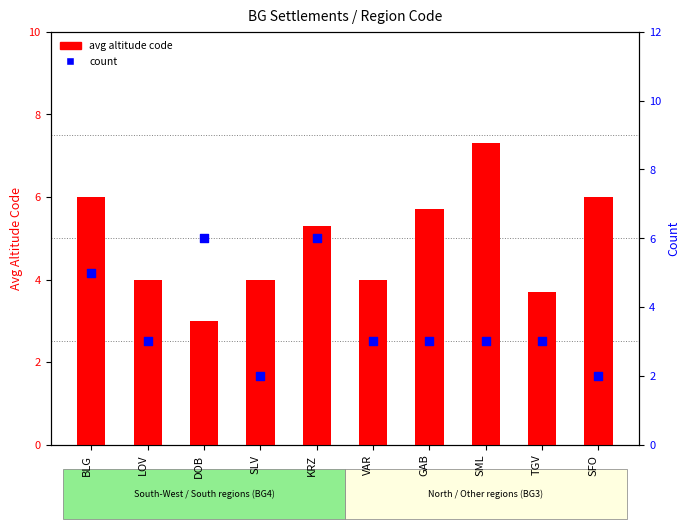

At which category is the sum across all series the highest?

KRZ